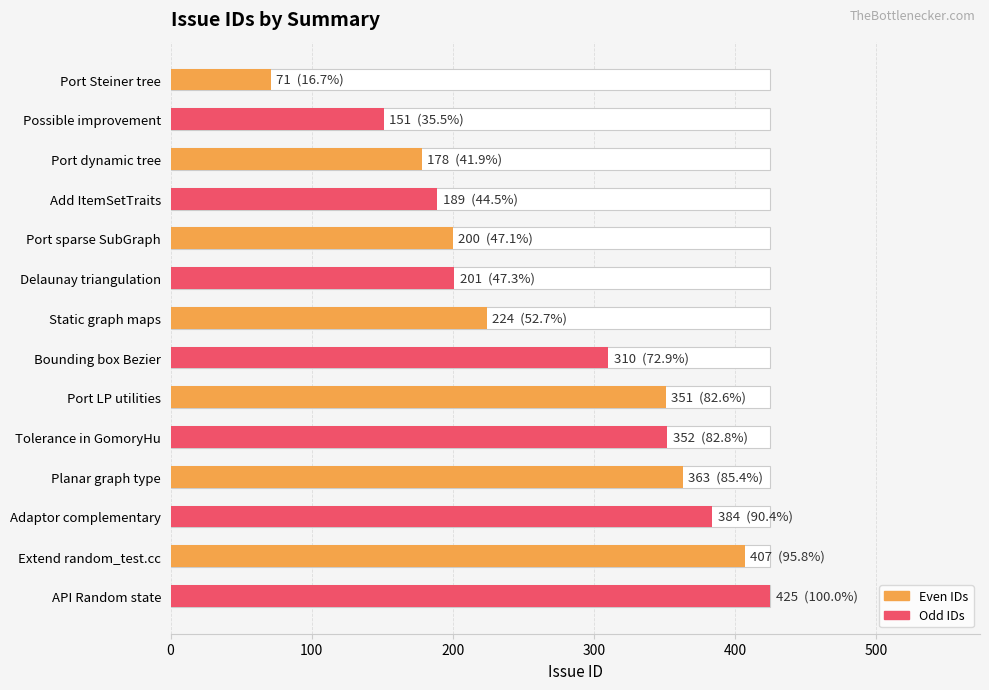

How many values in the Even IDs series exceed 224?

3